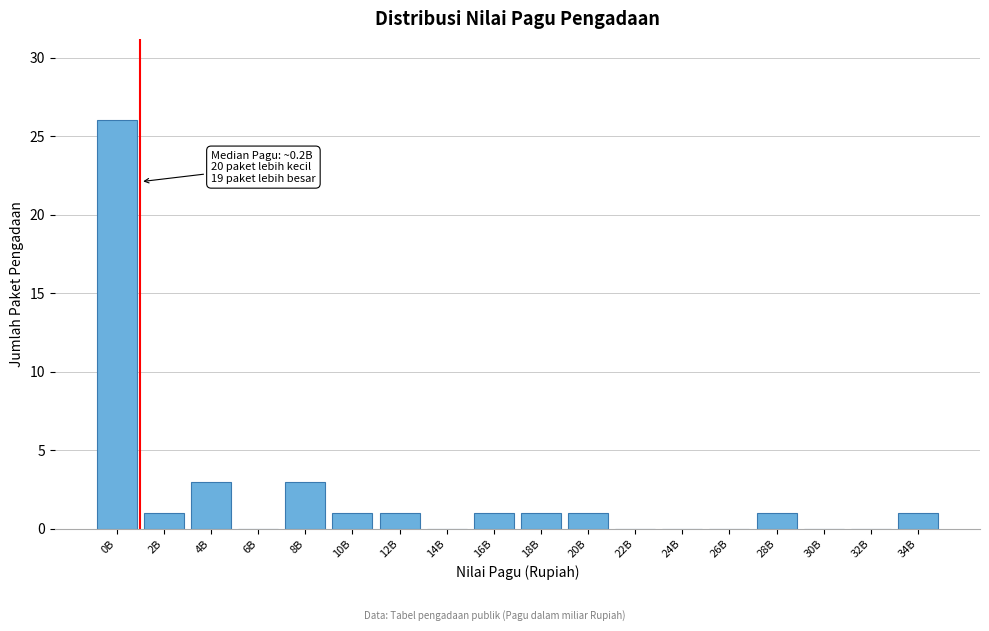

Reading right to left, transcribe all the data shown in this chart.

34B=1	32B=0	30B=0	28B=1	26B=0	24B=0	22B=0	20B=1	18B=1	16B=1	14B=0	12B=1	10B=1	8B=3	6B=0	4B=3	2B=1	0B=26